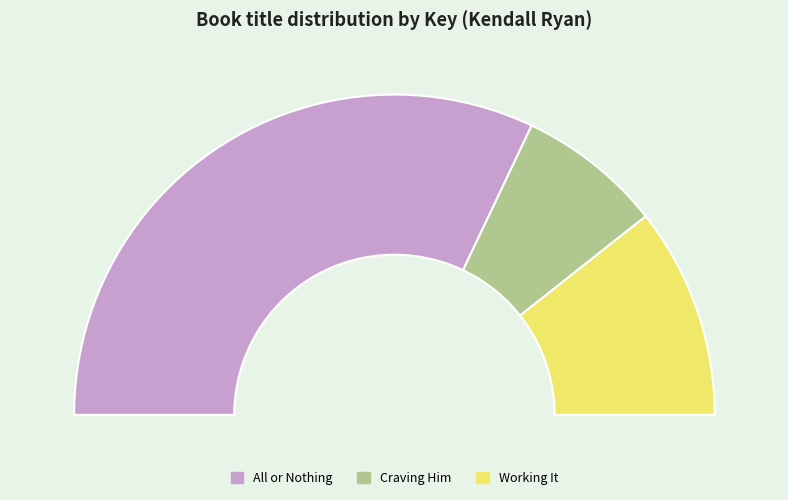

To the nearest percent, what is the combined percentage of Working It and All or Nothing?

85%